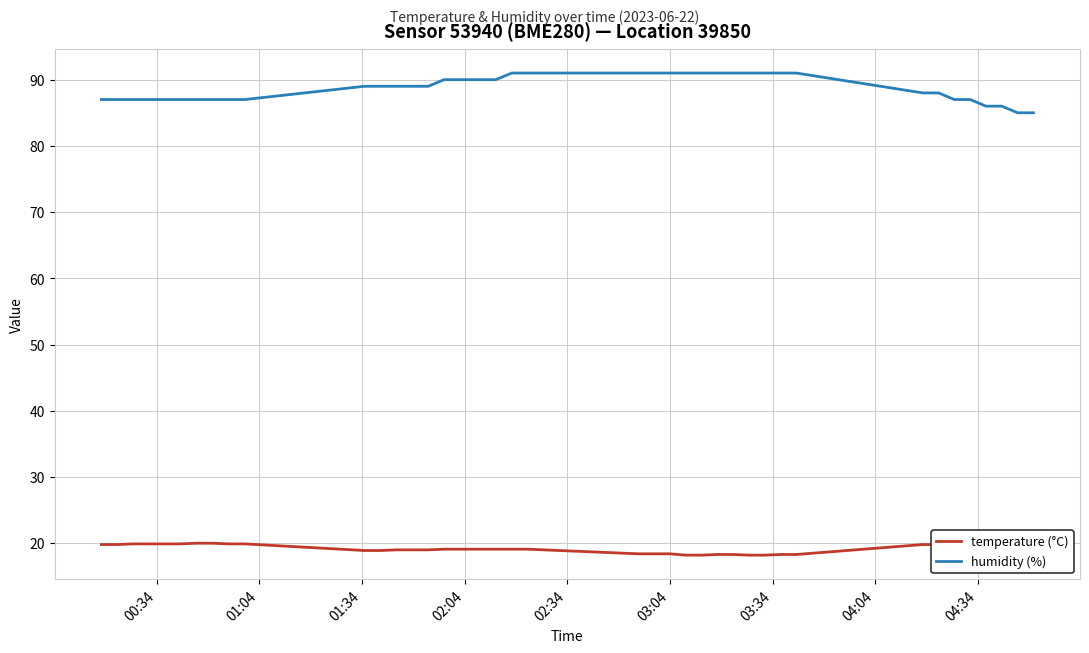

True or false: humidity (%) has more than 1 points higher than both neighbors.

False